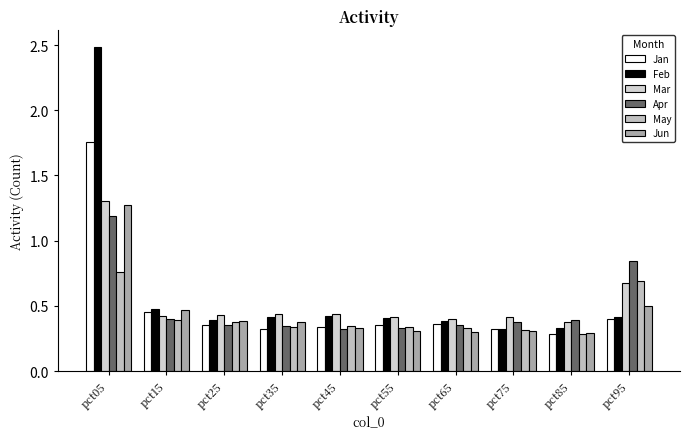

Is the value of Jan at pct05 greater than the value of Jun at pct45?

Yes